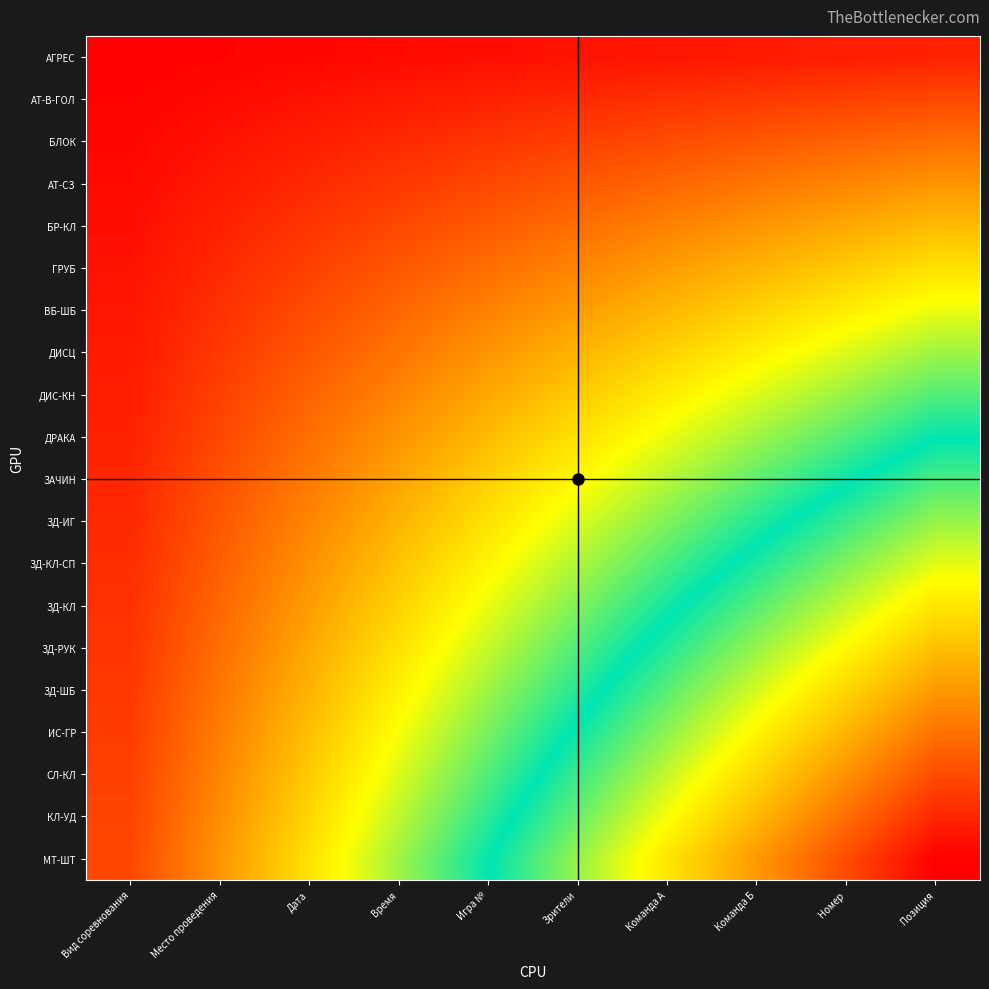

Which label corresponds to the smallest value in the chart?

Вид соревнования